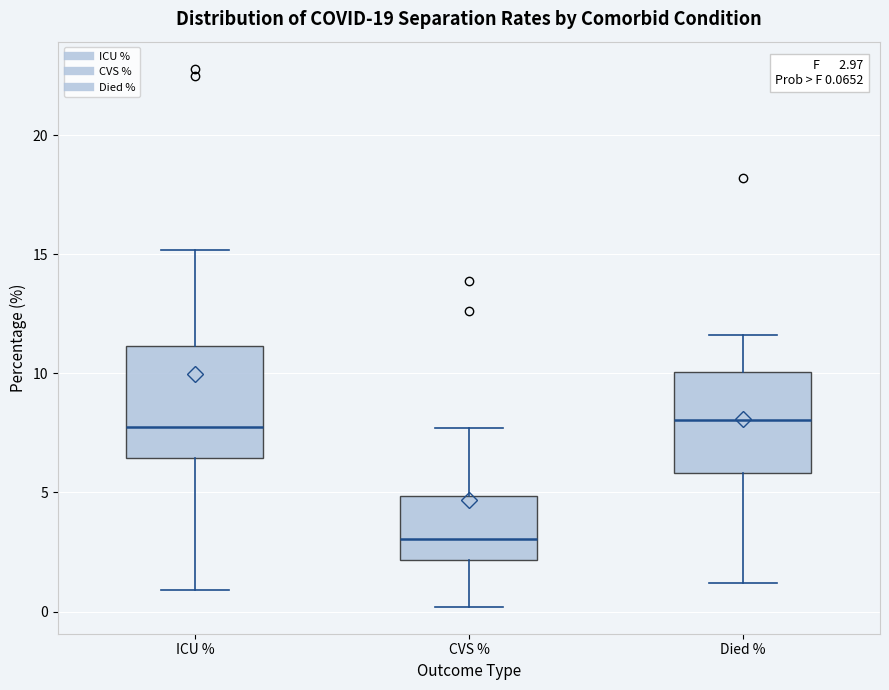

Which box has the lowest median line?

CVS %